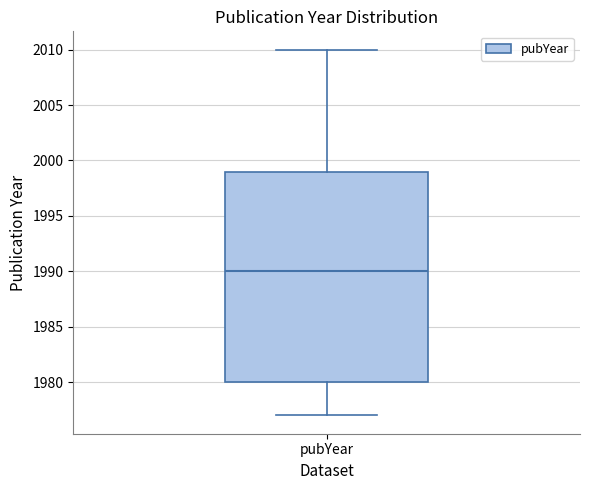

Read this box plot against the y-axis: the position of the median line, the range covered by the box, and the ends of both whiskers. The values are not printed on the chart, so give them approximately, as read against the axis.

median 1990, box 1980 to 1999, whiskers 1977 to 2010